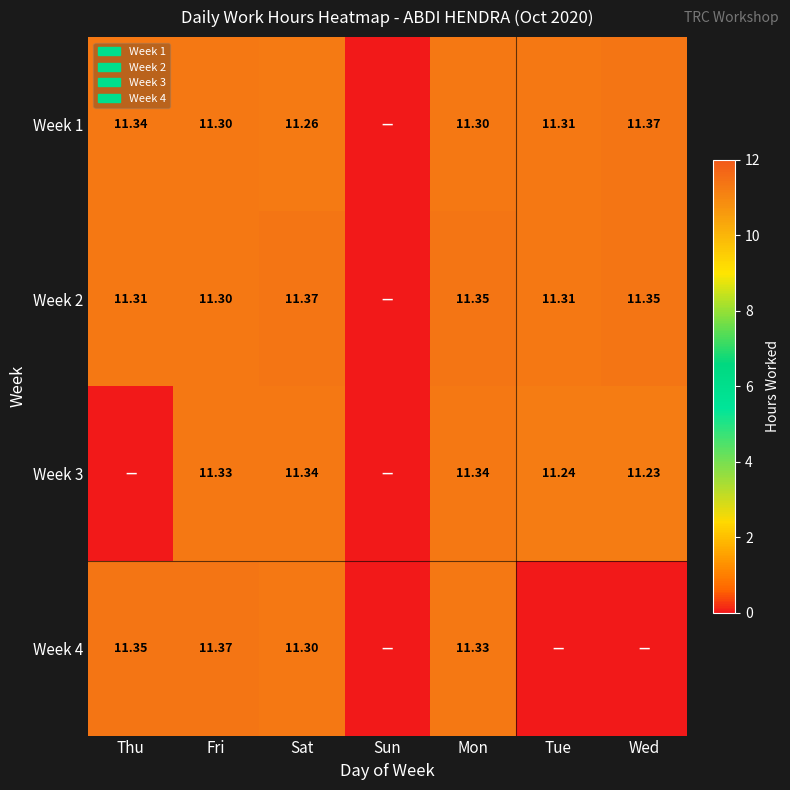

What is the sum of all Week 1 values?

67.9